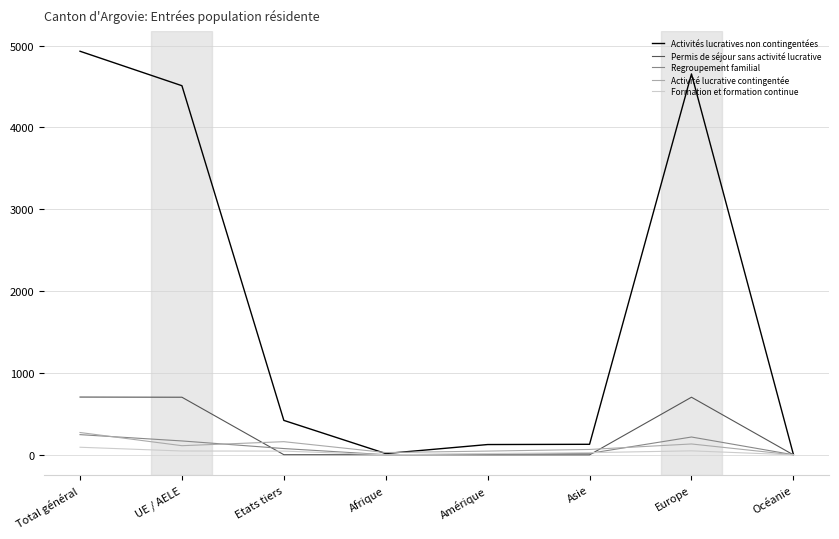

What is the highest value of the Regroupement familial series?

247